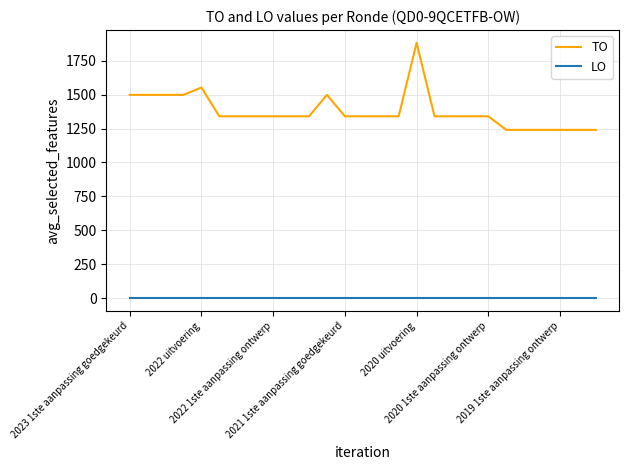

True or false: LO and TO intersect in this chart.

False